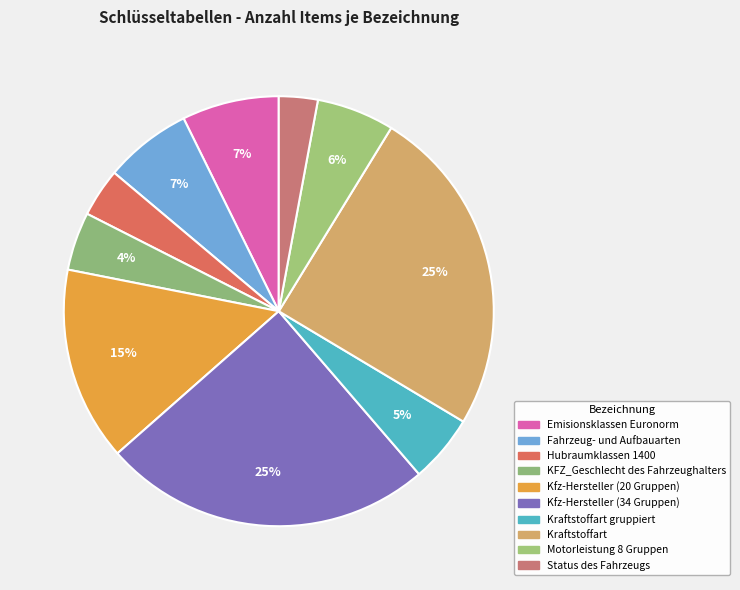

Count the number of slices in the pie.

10